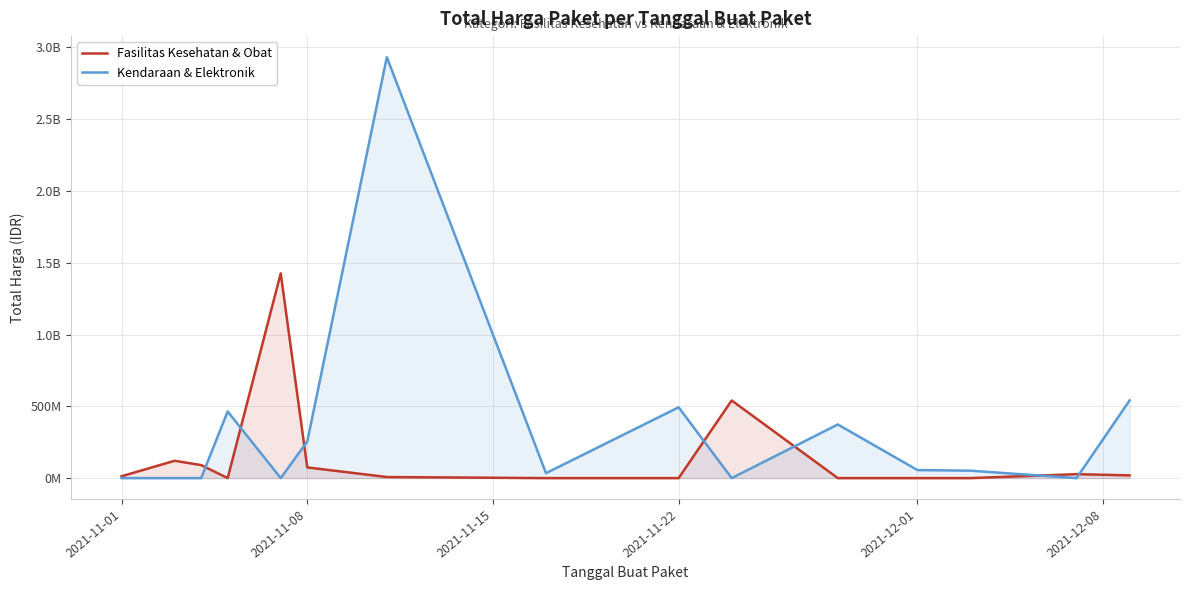

How many values in the Kendaraan & Elektronik series are below 51601000?

7